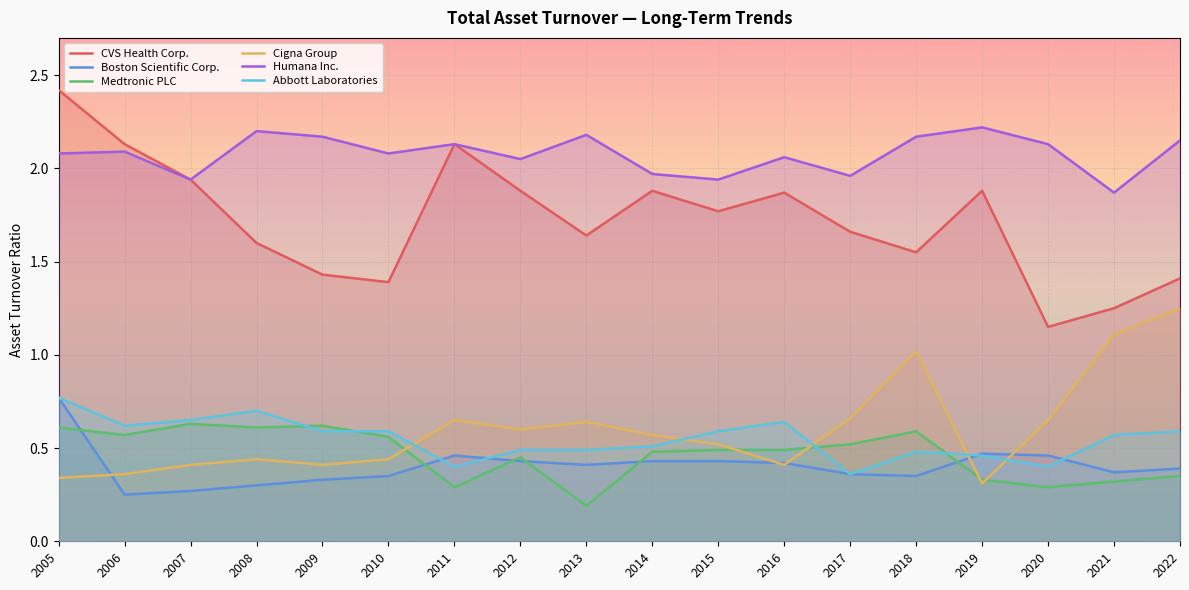

Is the value of Boston Scientific Corp. at 2005 greater than the value of Medtronic PLC at 2016?

Yes